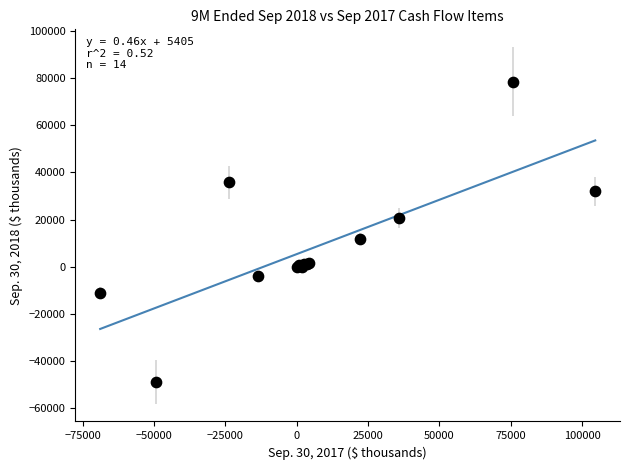

What Y value in the scatter plot is closest to 14892?

11855